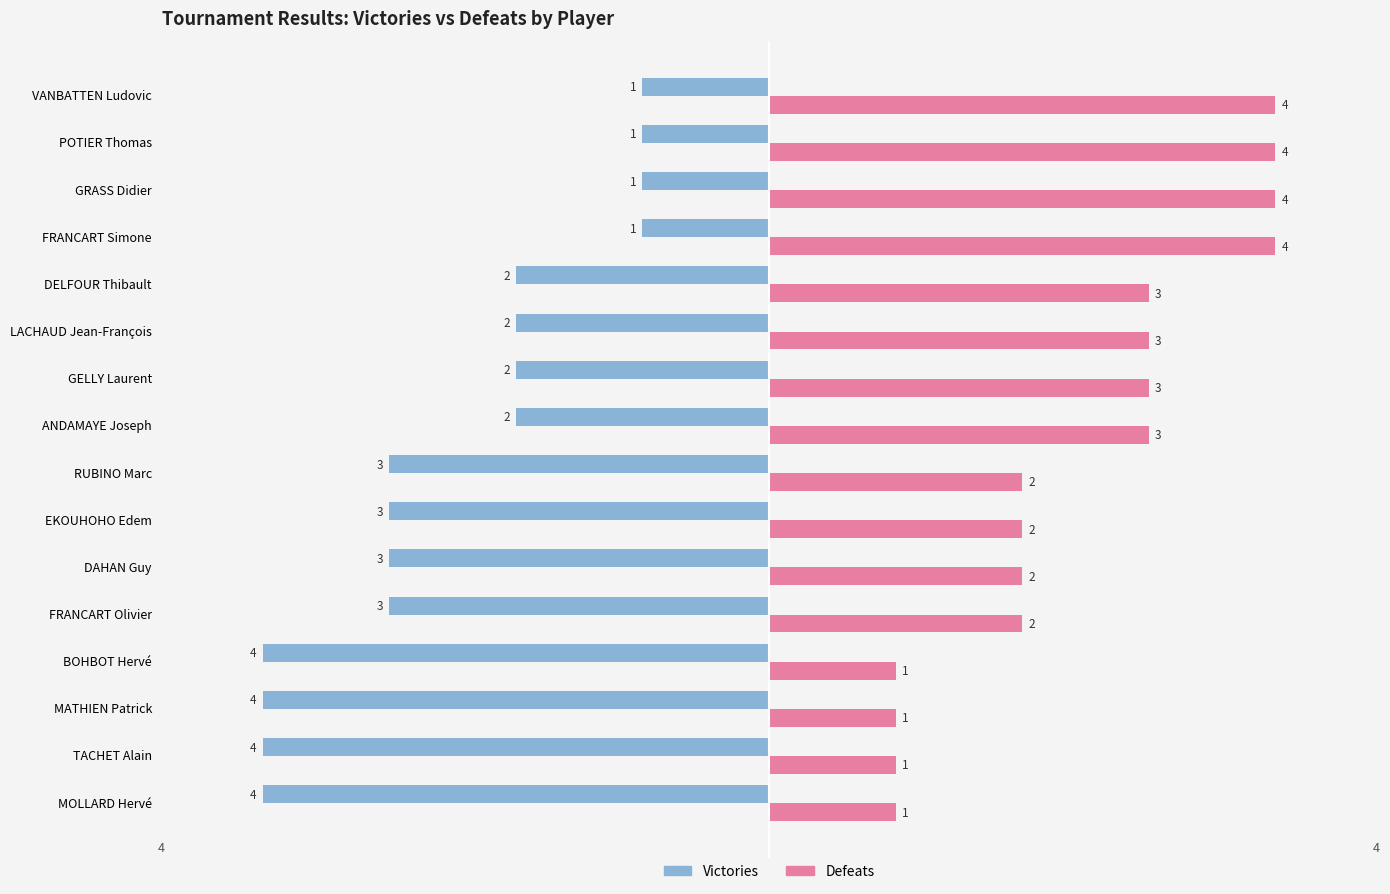

How many Defeats values are between 2 and 4?

12